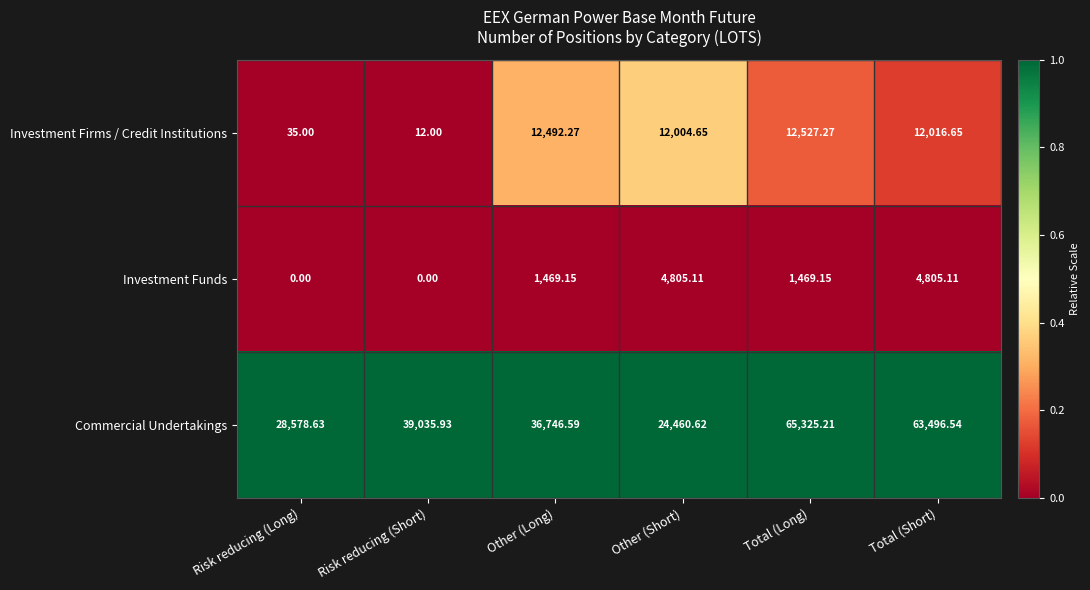

What is the difference between the highest and lowest values at Total (Long)?

63856.1